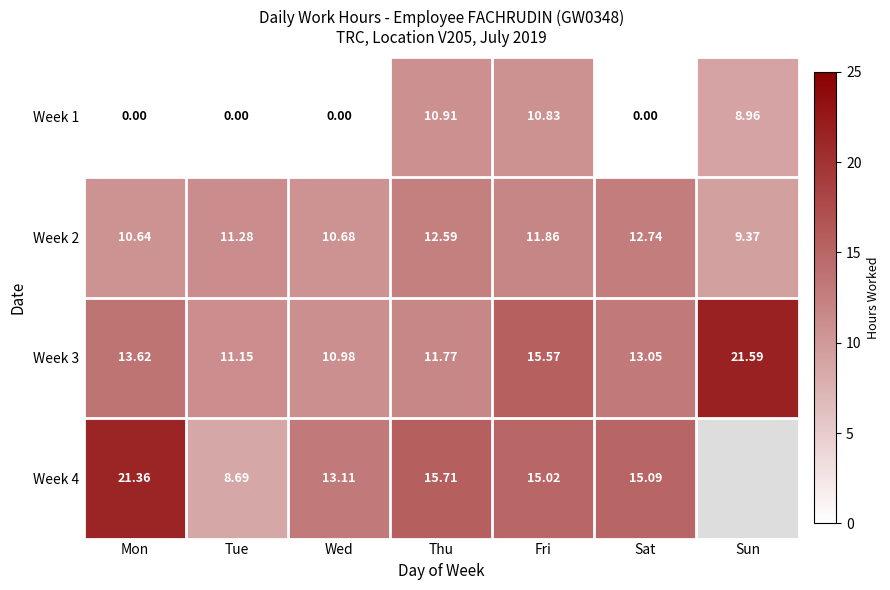

Where is Week 3 nearest to the value 16?

Fri